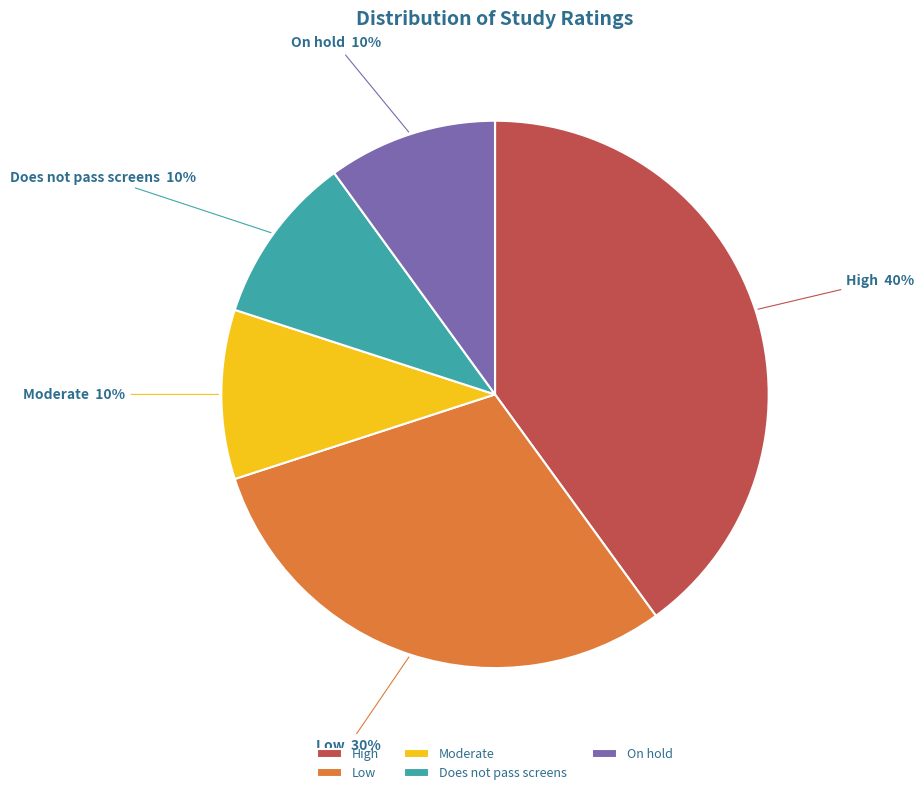

What percentage is the On hold slice, to the nearest percent?

10%